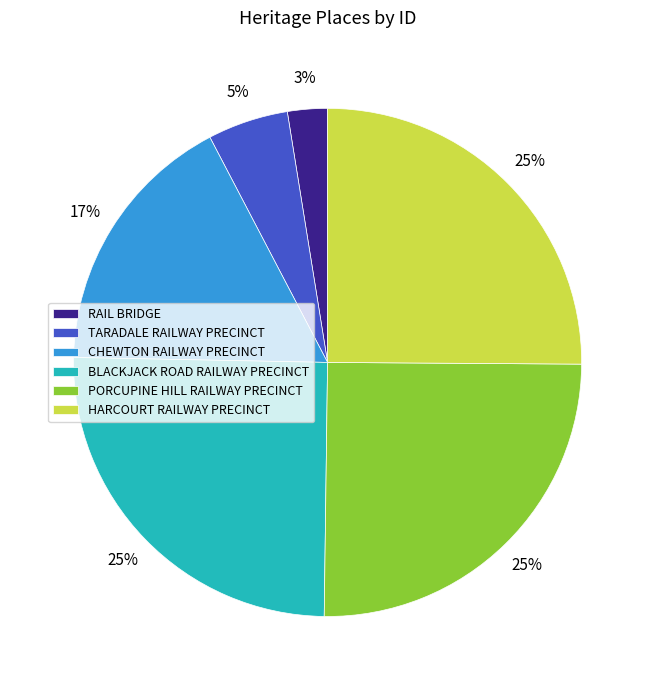

What is the ratio of the value at TARADALE RAILWAY PRECINCT to the value at PORCUPINE HILL RAILWAY PRECINCT?

0.2